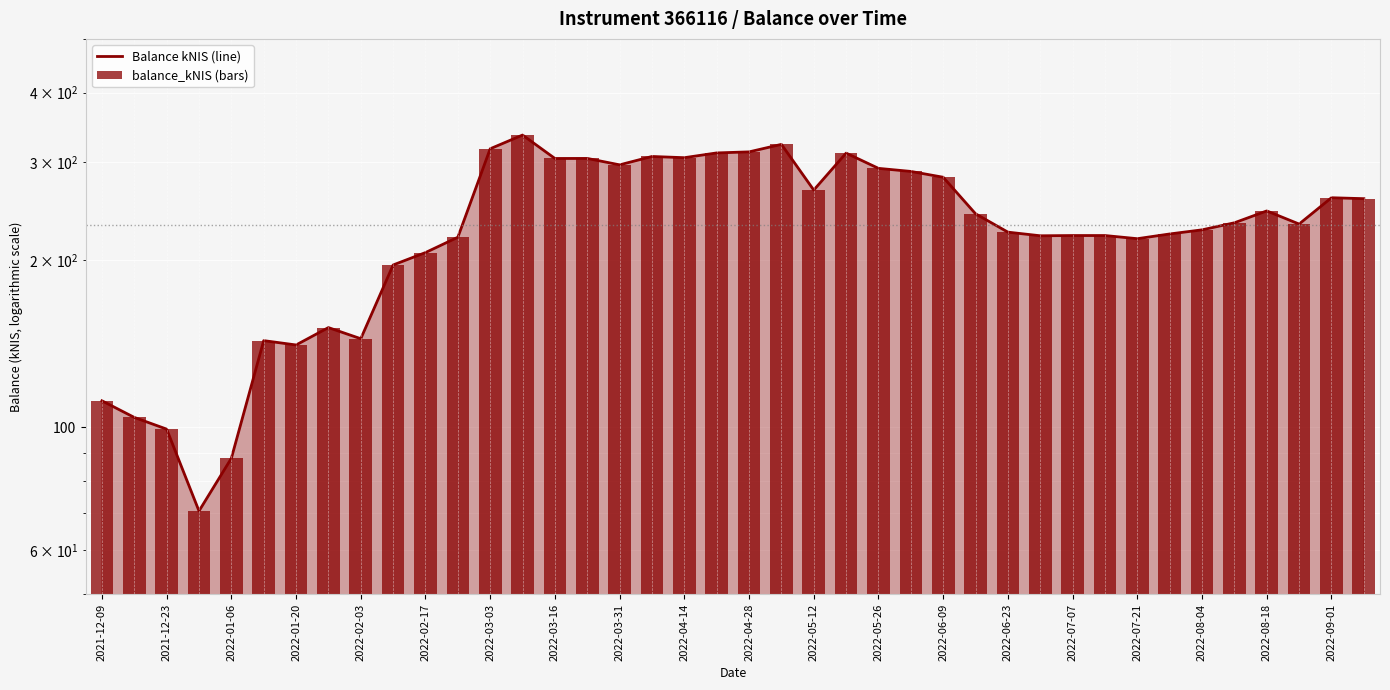

What is the sum of all balance_kNIS (bars) values?

9259.0